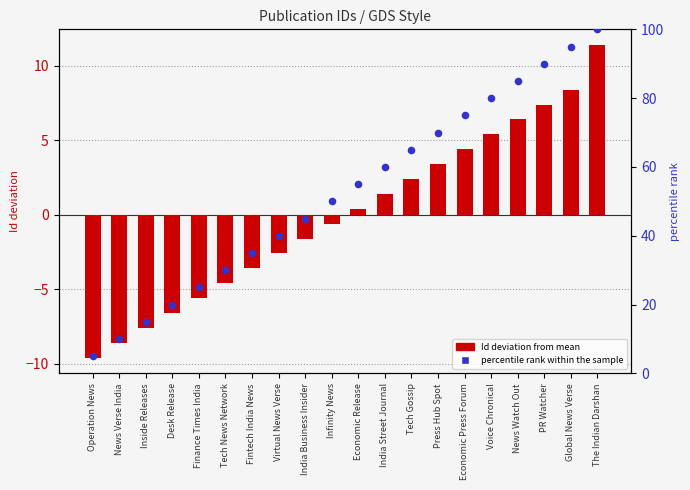

At which category is the sum across all series the highest?

The Indian Darshan